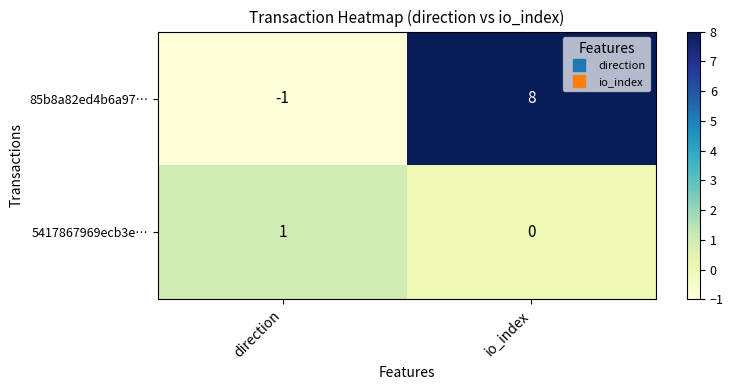

Count the number of categories in the chart.

2